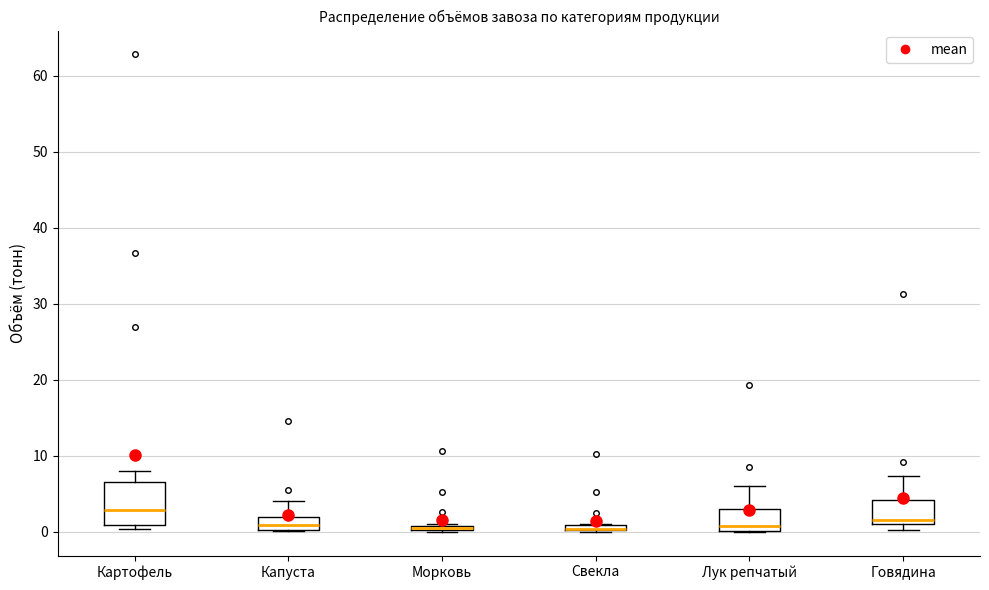

Comparing the boxes themselves (not the whiskers), which one is the tallest?

Картофель